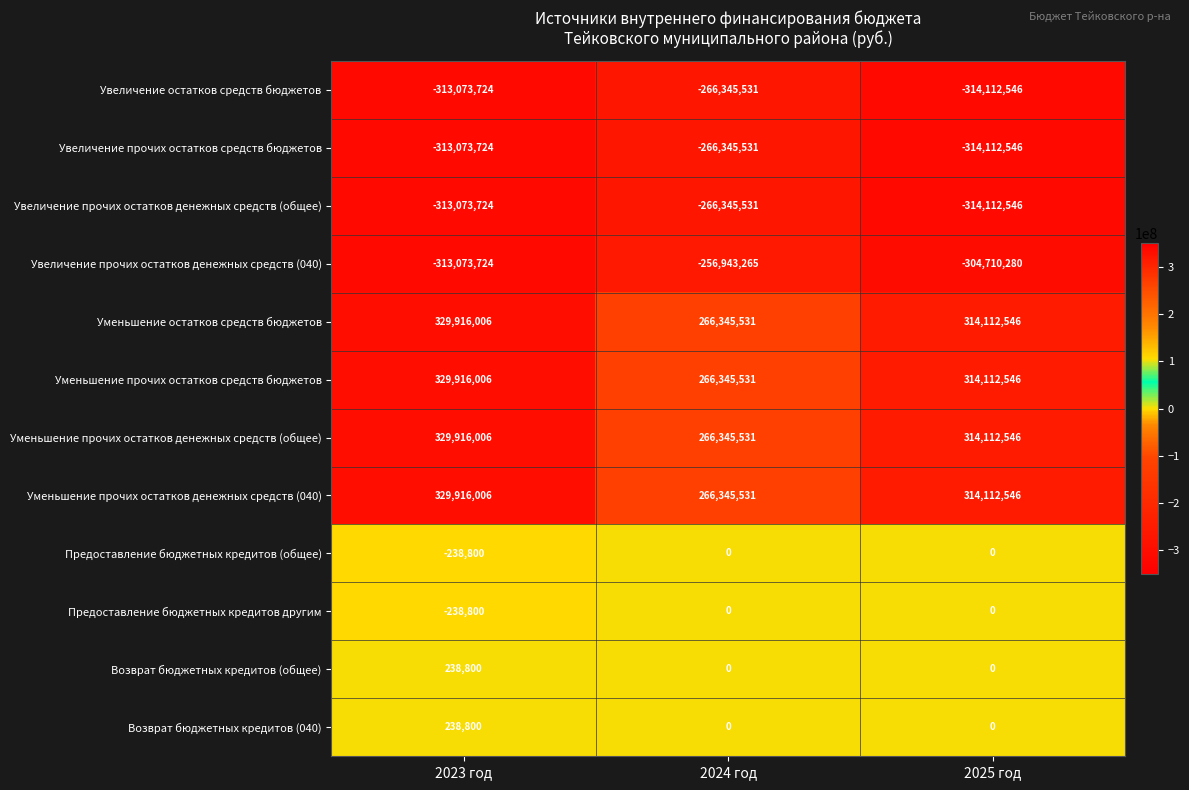

What is the difference between the highest and lowest values at 2023 год?

642989730